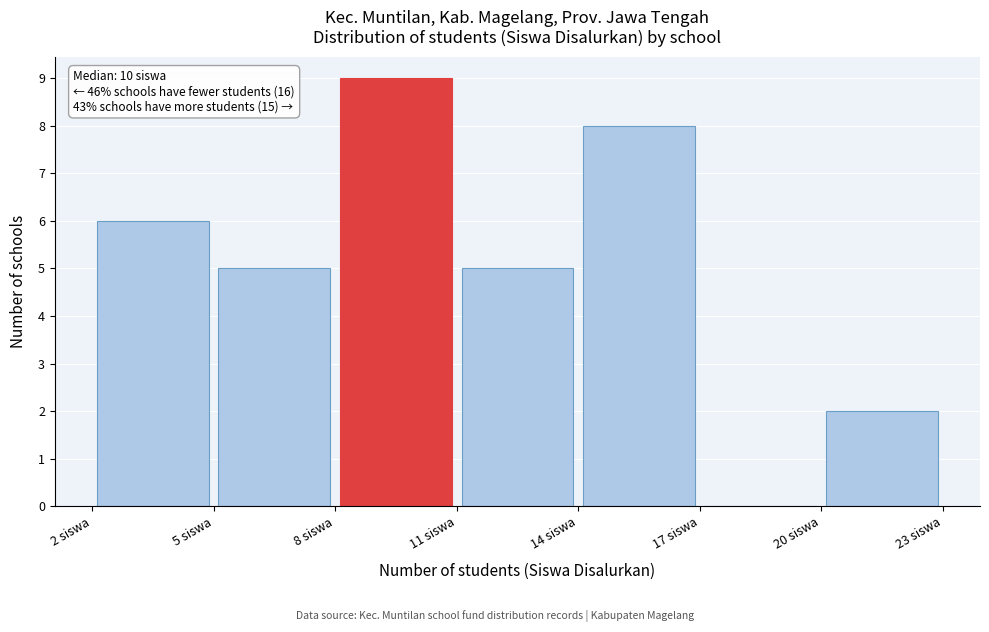

Which range on the x-axis has the tallest bar?

8 to 11